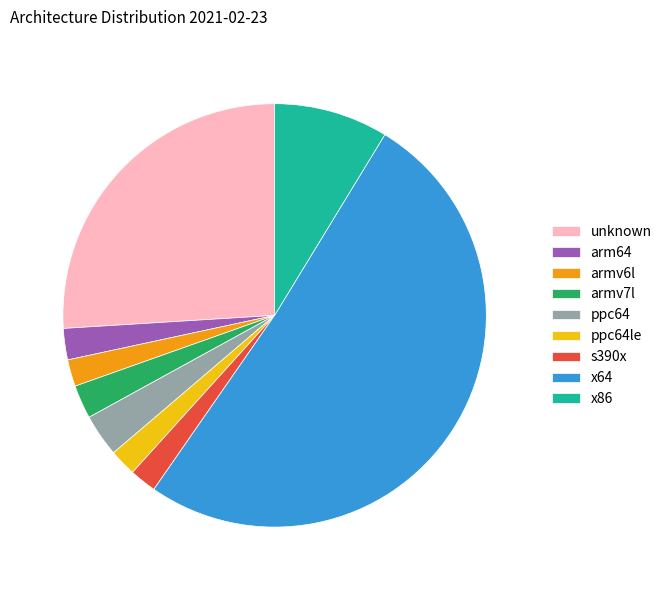

Is the sum of armv7l and x86 greater than half?

No